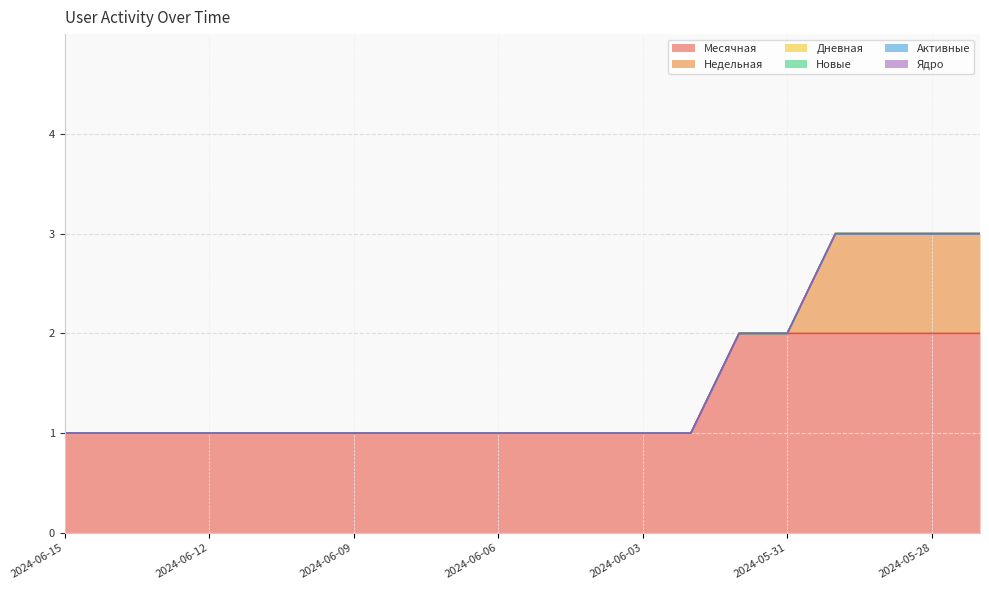

Reading left to right, transcribe all the data shown in this chart.

Месячная: 1	1	1	1	1	1	1	1	1	1	1	1	1	1	2	2	2	2	2	2
Недельная: 0	0	0	0	0	0	0	0	0	0	0	0	0	0	0	0	1	1	1	1
Дневная: 0	0	0	0	0	0	0	0	0	0	0	0	0	0	0	0	0	0	0	0
Новые: 0	0	0	0	0	0	0	0	0	0	0	0	0	0	0	0	0	0	0	0
Активные: 0	0	0	0	0	0	0	0	0	0	0	0	0	0	0	0	0	0	0	0
Ядро: 0	0	0	0	0	0	0	0	0	0	0	0	0	0	0	0	0	0	0	0